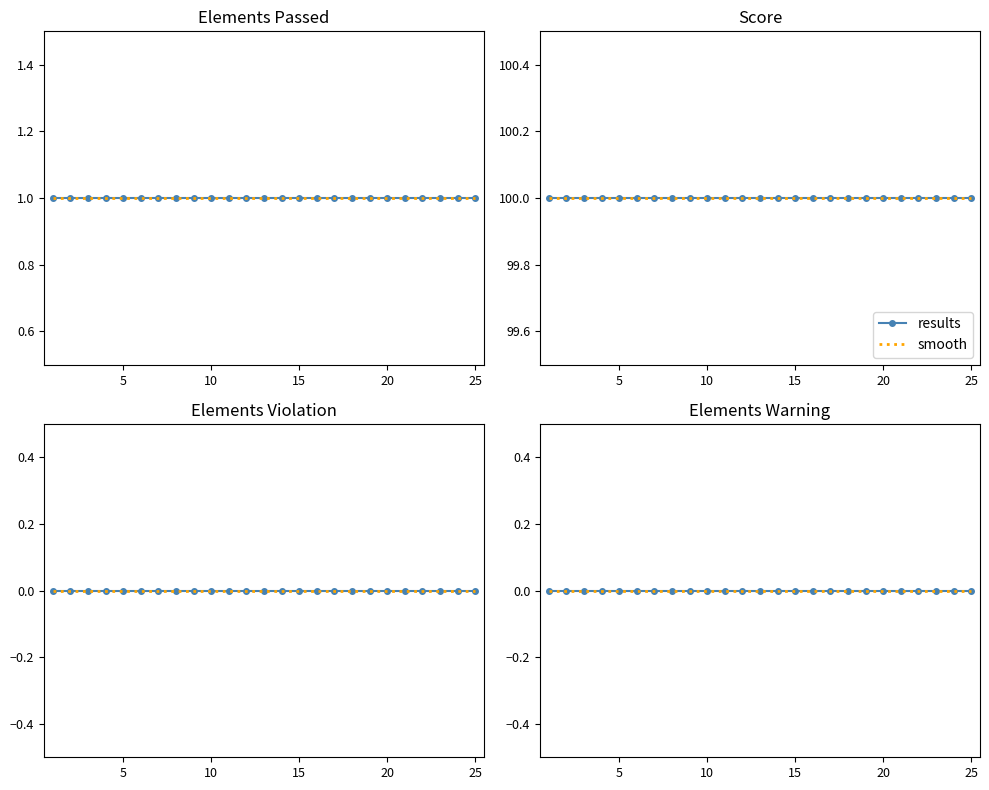

At which label does Score reach its minimum?

1